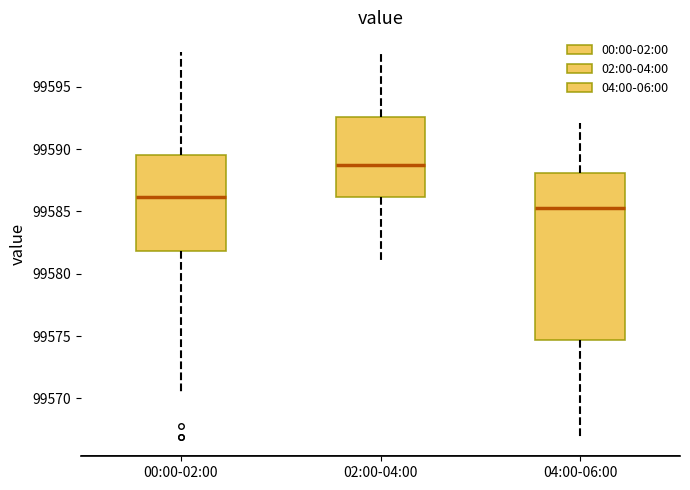

Reading left to right, transcribe this box plot: for each box, give where its median line is, the range the box spans, and where its two whiskers end, as read against the y-axis. The values are not printed on the chart, so give them approximately, as read against the axis.

00:00-02:00: median 99586.0, box 99582.0 to 99589.5, whiskers 99570.5 to 99598.0
02:00-04:00: median 99588.5, box 99586.0 to 99592.5, whiskers 99581.0 to 99598.0
04:00-06:00: median 99585.5, box 99574.5 to 99588.0, whiskers 99567.0 to 99592.0